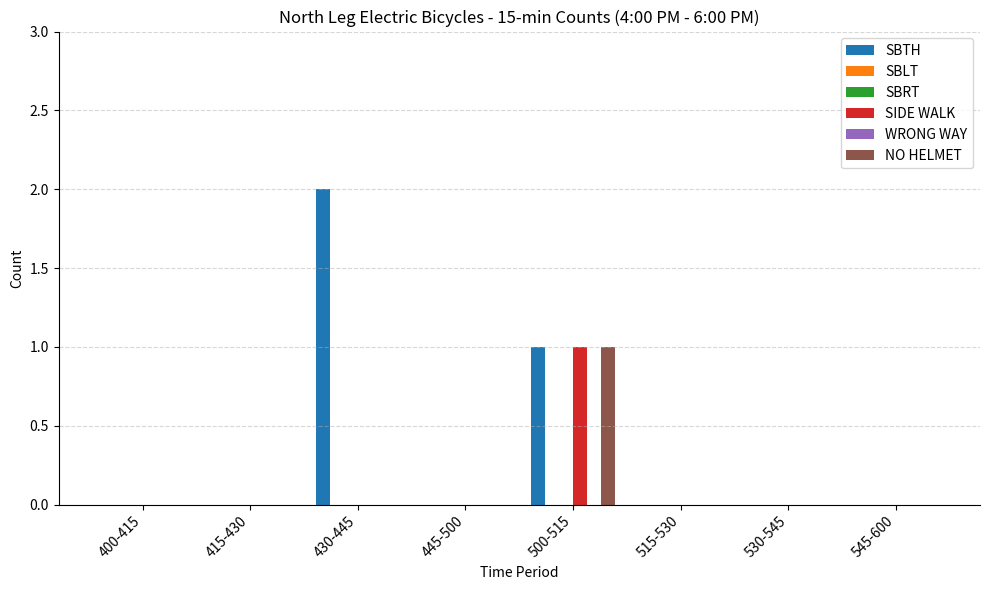

What is the greatest value displayed?

2